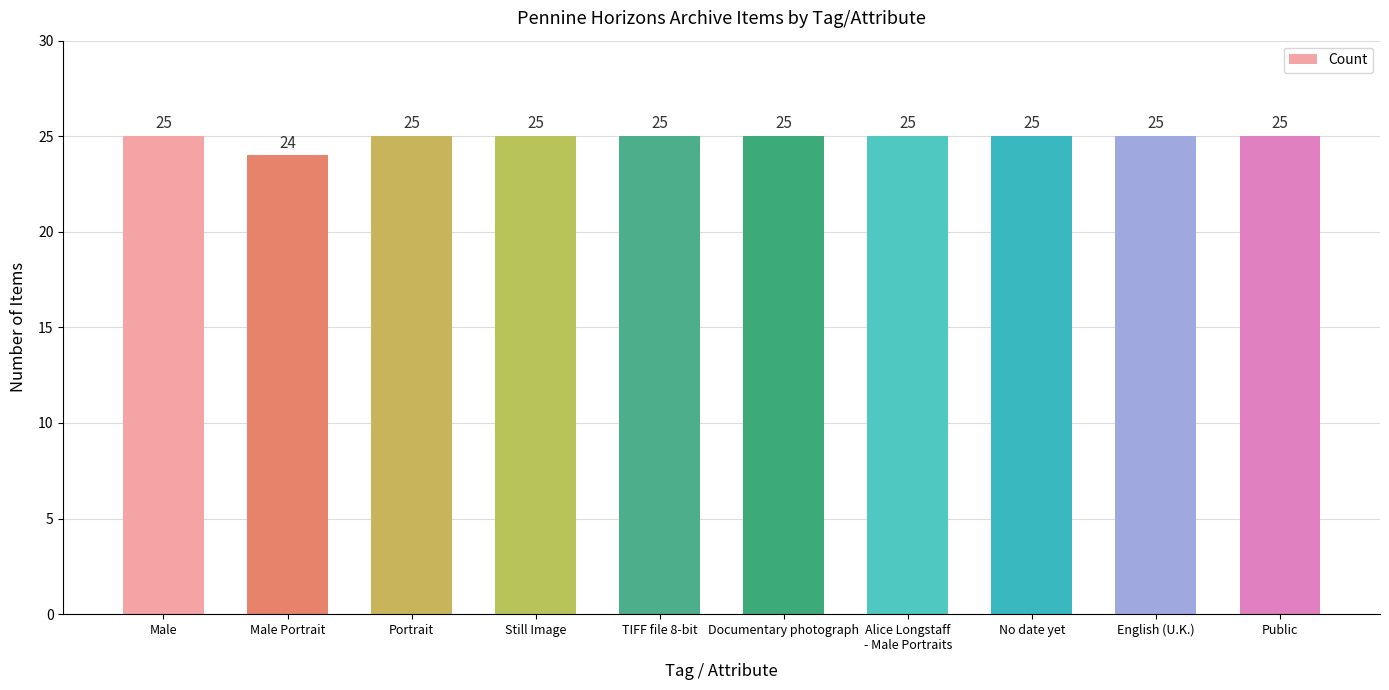

How many bars are there in total?

10